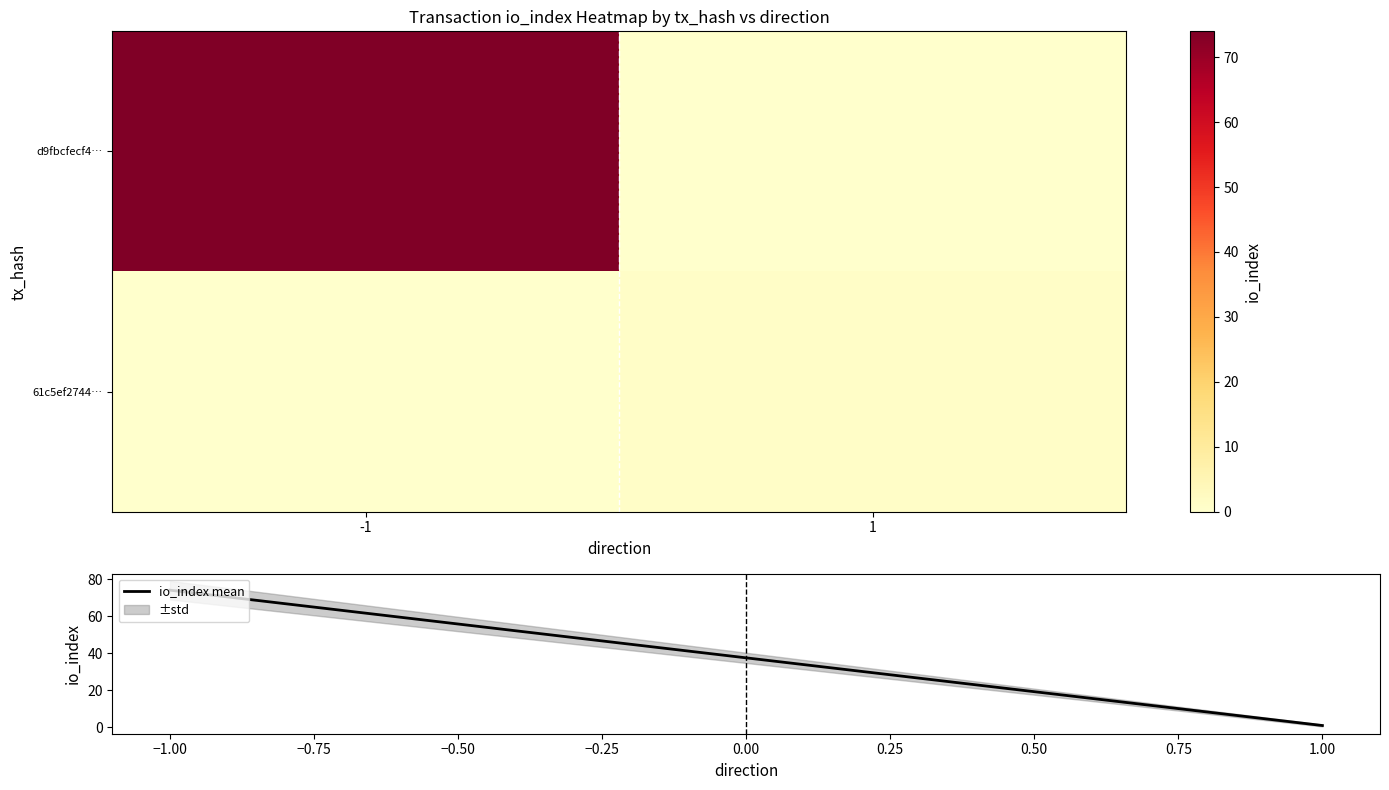

How many values in the io_index mean series are below 74?

1